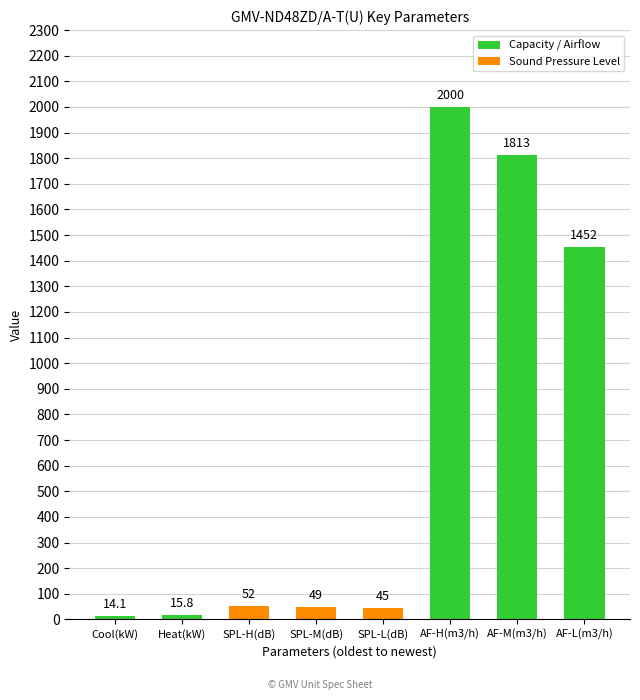

What is the label of the 8th bar from the right?

Cool(kW)